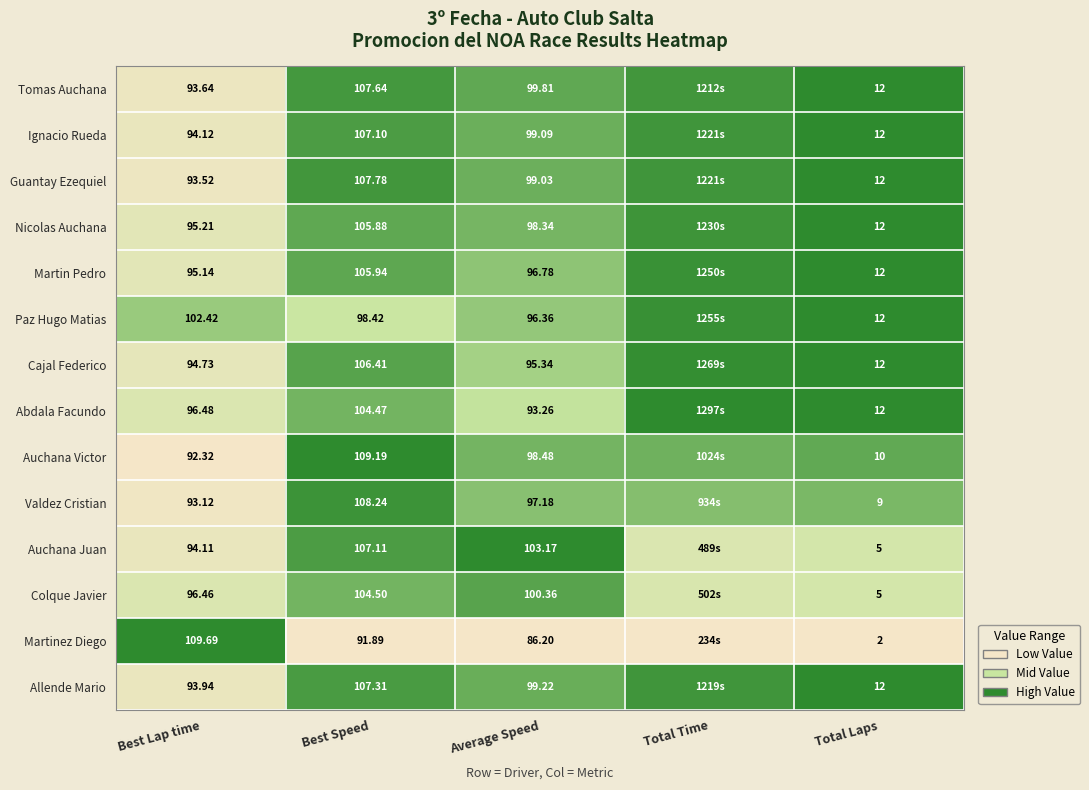

True or false: Cajal Federico has a value of 1.7 at Total Laps.

False